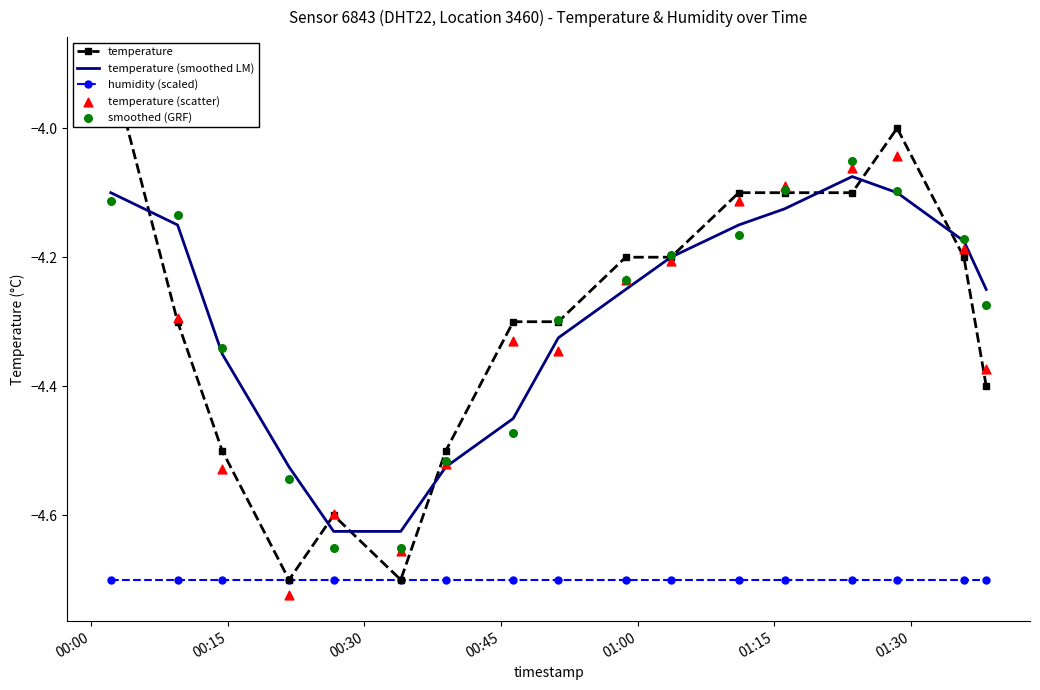

Which series reaches the minimum Y coordinate?

temperature (scatter)